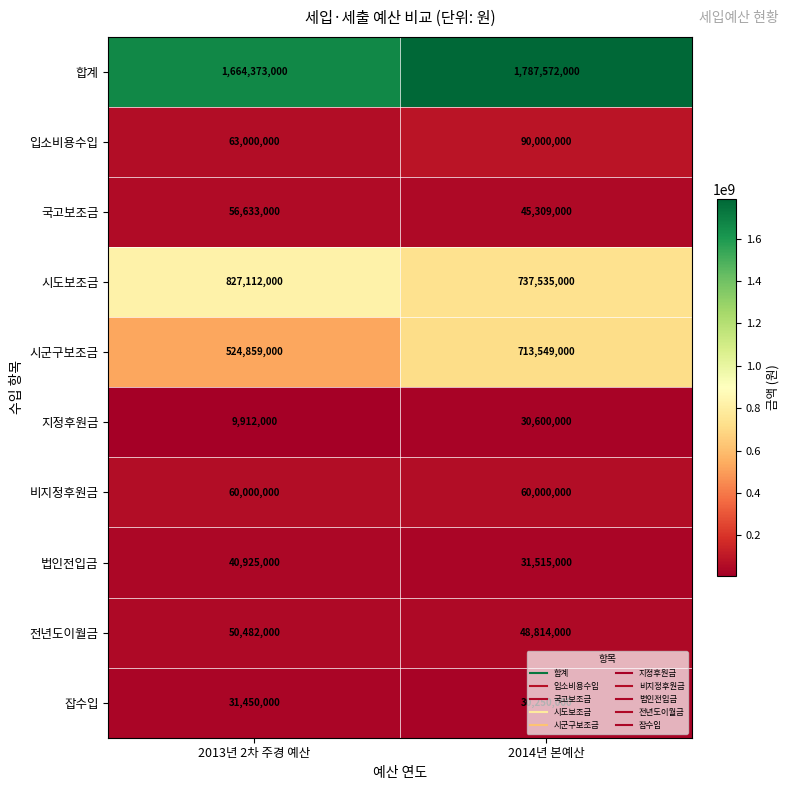

What is the sum of all 잡수입 values?

61700000